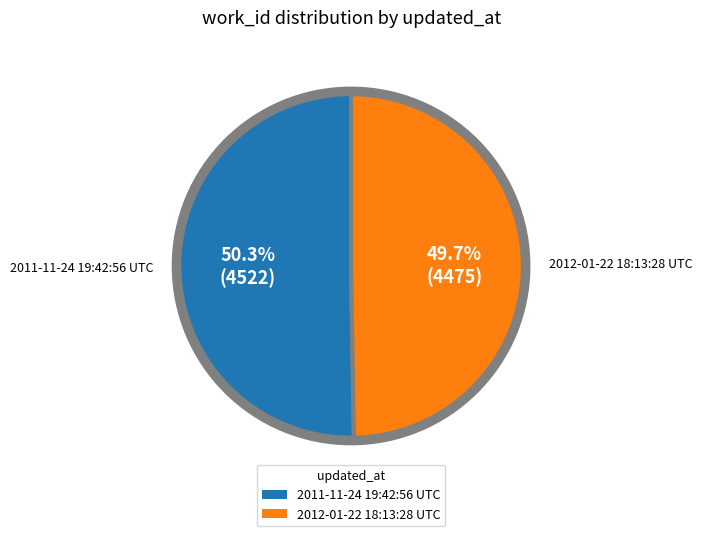

To the nearest percent, what percentage of the pie is 2011-11-24 19:42:56 UTC?

50%